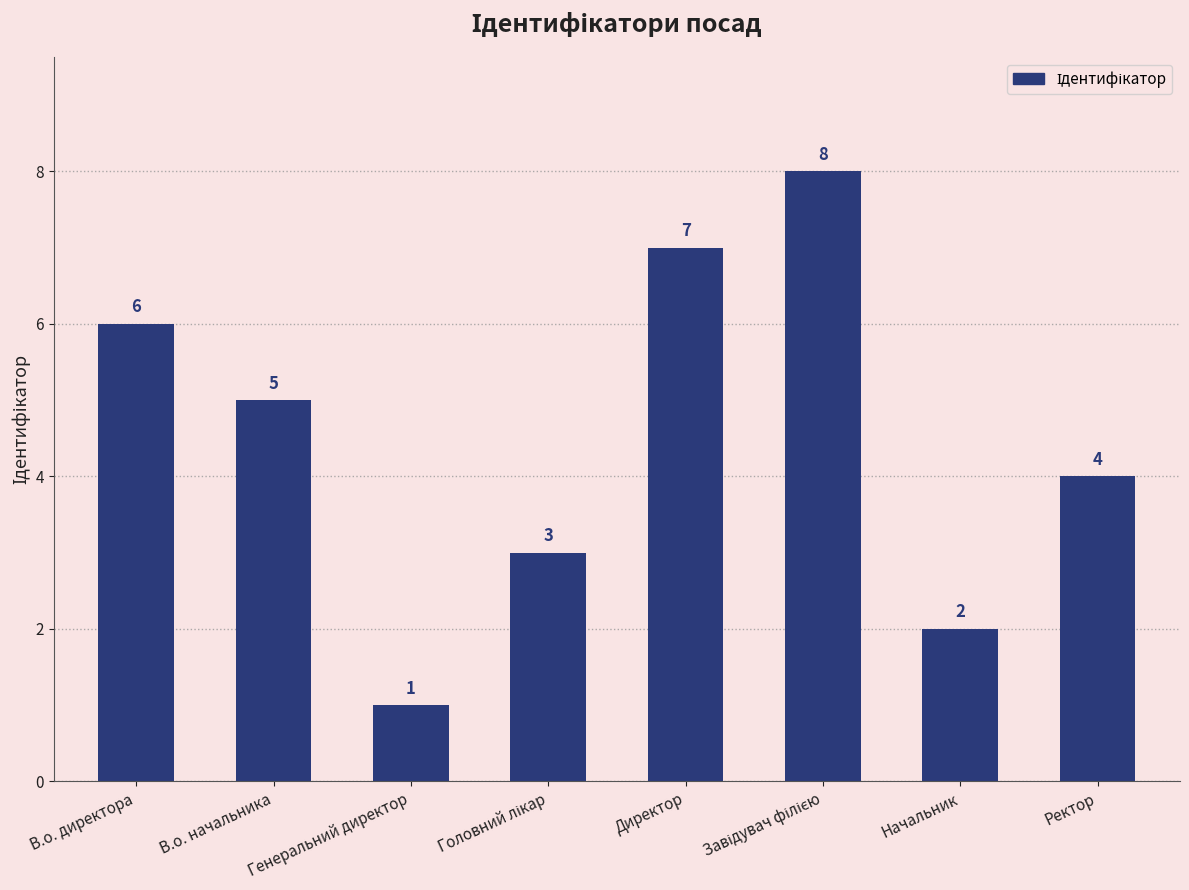

What is the label of the 6th bar from the right?

Генеральний директор